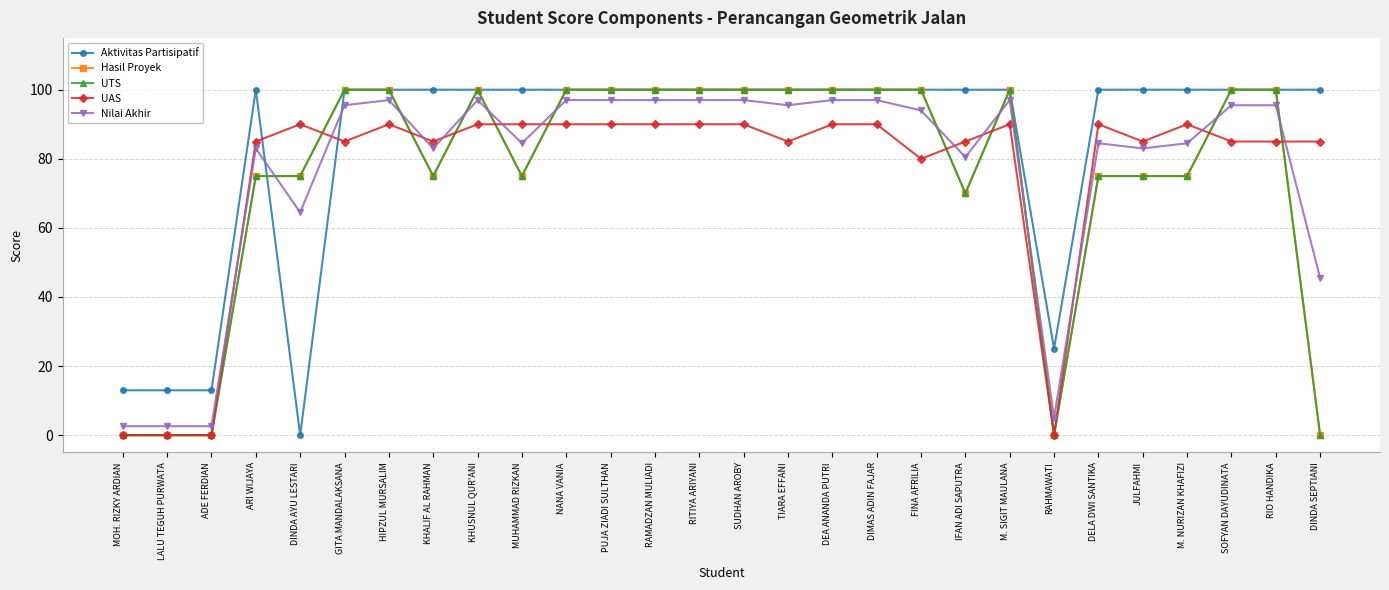

What is the label of the 3rd point from the left?

ADE FERDIAN